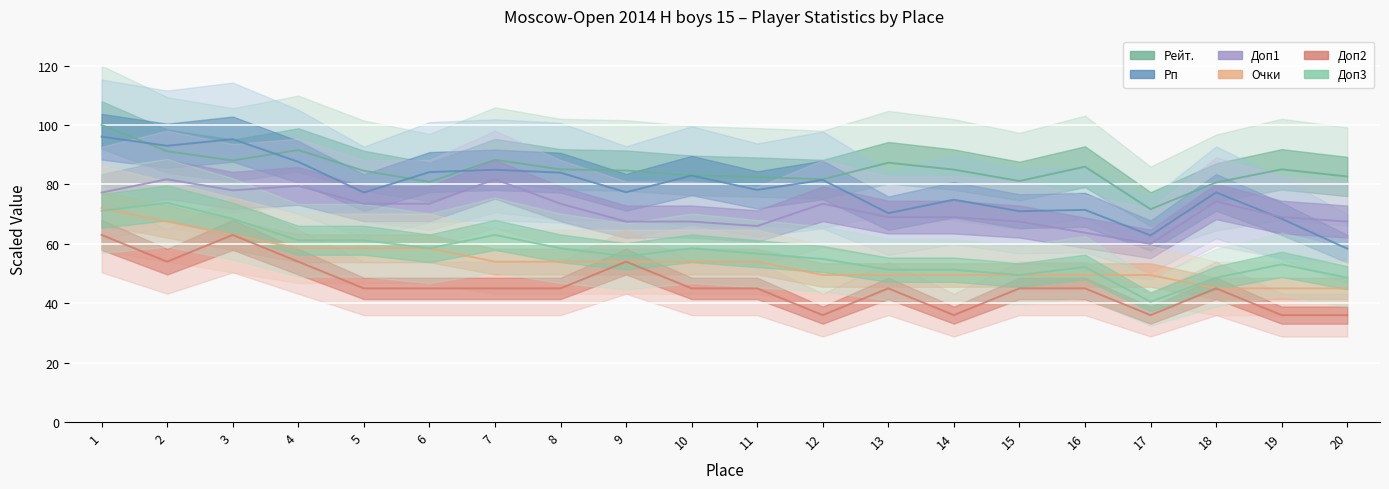

What is the sum of the Рп values at 2 and 17?

155.8